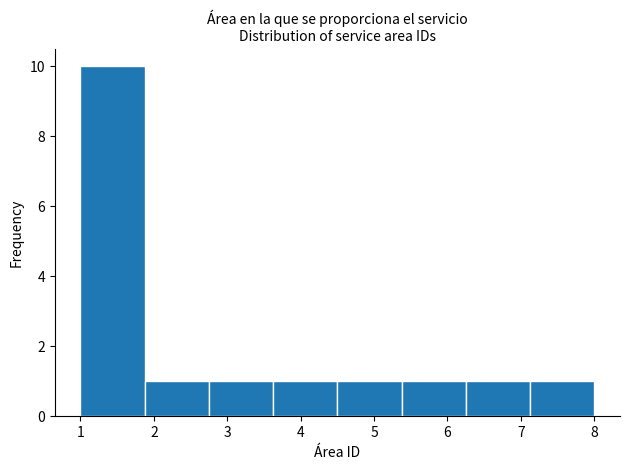

Reading left to right, transcribe this chart: for each bar, give the range it covers on the x-axis and its height. Neither the bar edges nor the heights are printed on the chart, so give them approximately, as read against the axes.

1.0 to 1.9: 10
1.9 to 2.8: 1
2.8 to 3.6: 1
3.6 to 4.5: 1
4.5 to 5.4: 1
5.4 to 6.3: 1
6.3 to 7.1: 1
7.1 to 8.0: 1